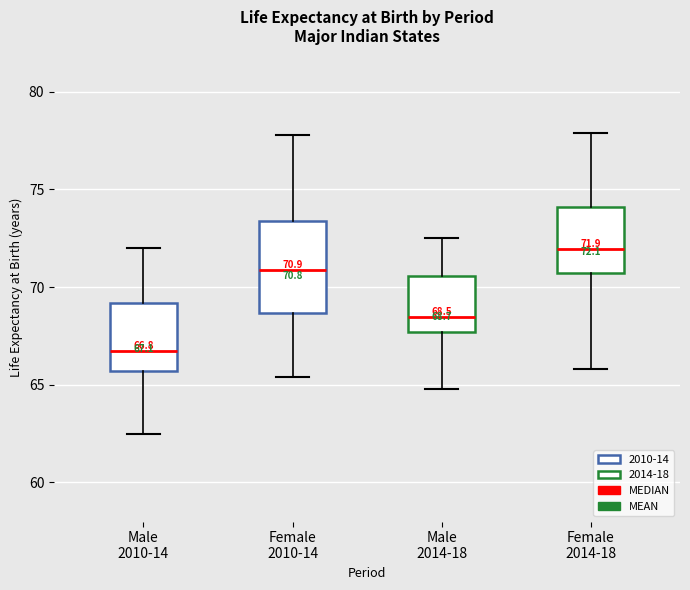

Which box has the lowest median line?

Male 2010-14